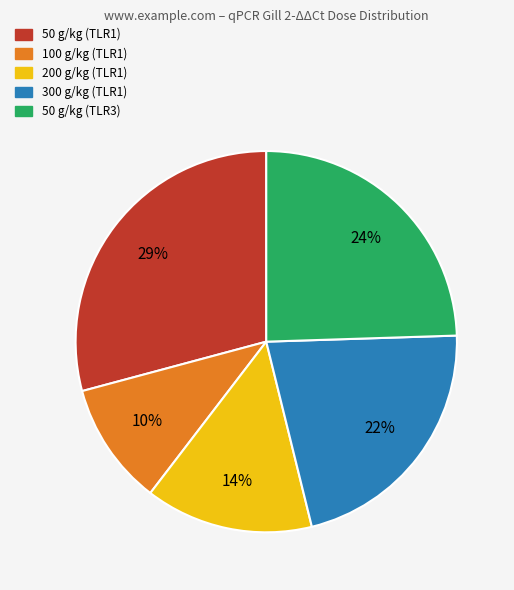

How many slices are in this pie chart?

5